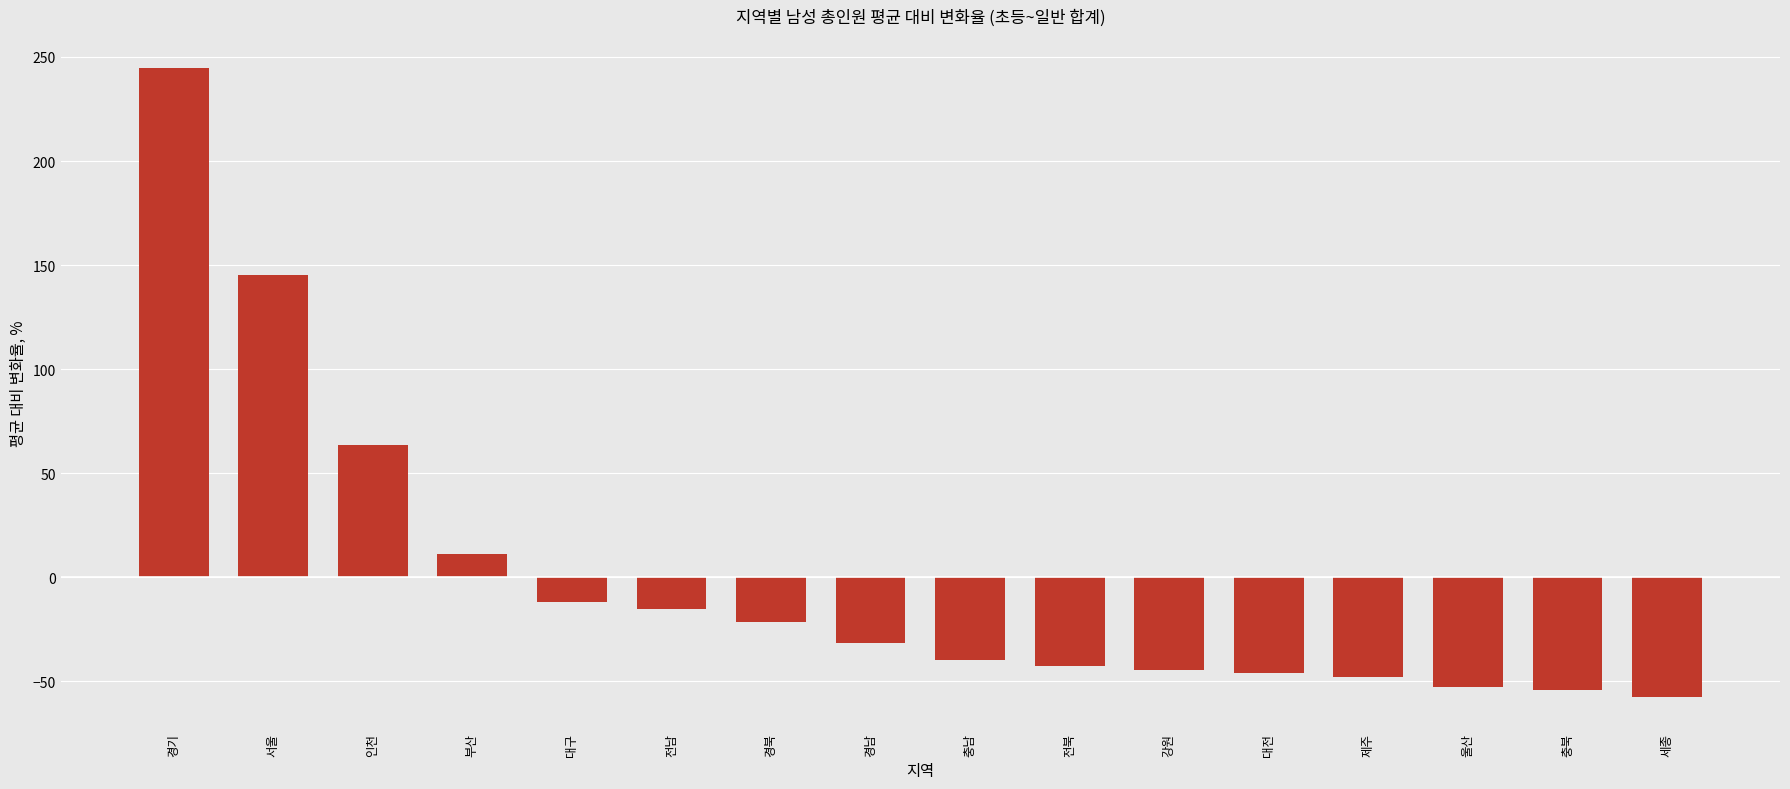

How many values are below -31?

9